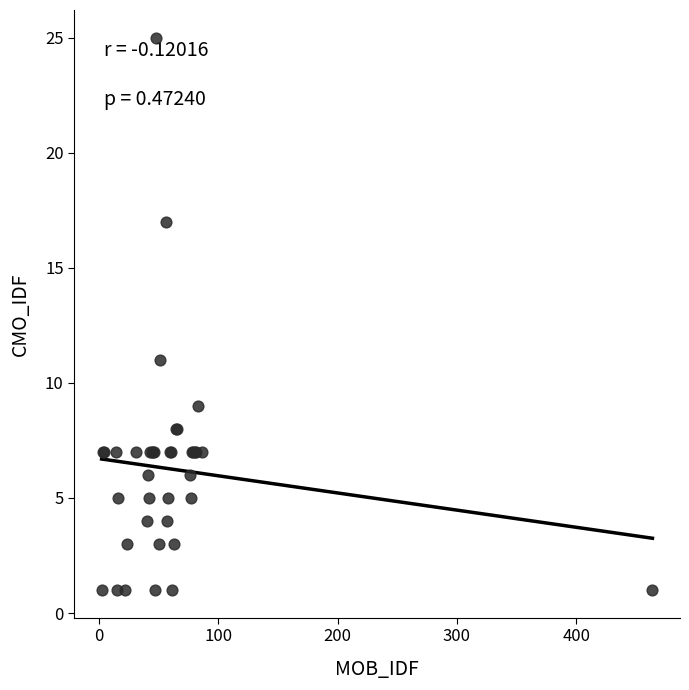

What Y value in the scatter plot is closest to 13?

11